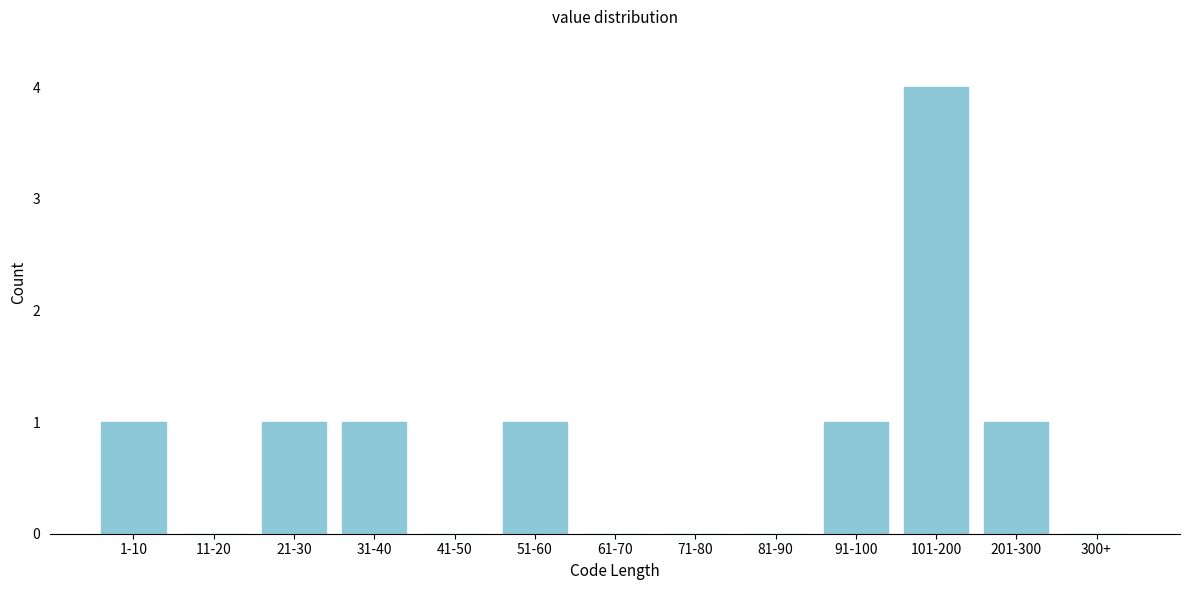

Reading left to right, list all the values displayed in this chart.

1-10=1	11-20=0	21-30=1	31-40=1	41-50=0	51-60=1	61-70=0	71-80=0	81-90=0	91-100=1	101-200=4	201-300=1	300+=0